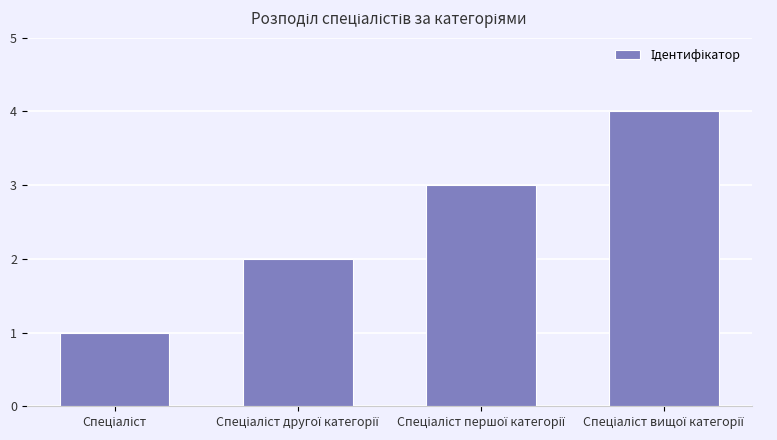

What is the greatest value displayed?

4